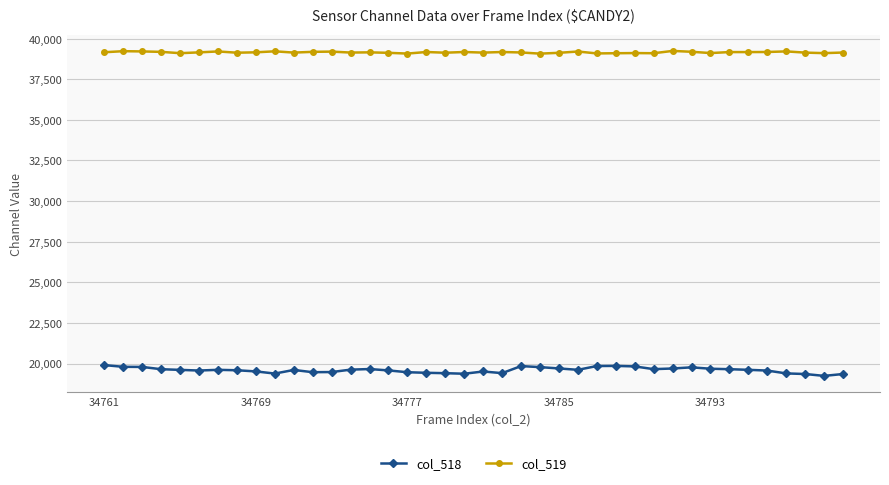

What is the value of the col_518 point at the 35th from the left?

19613